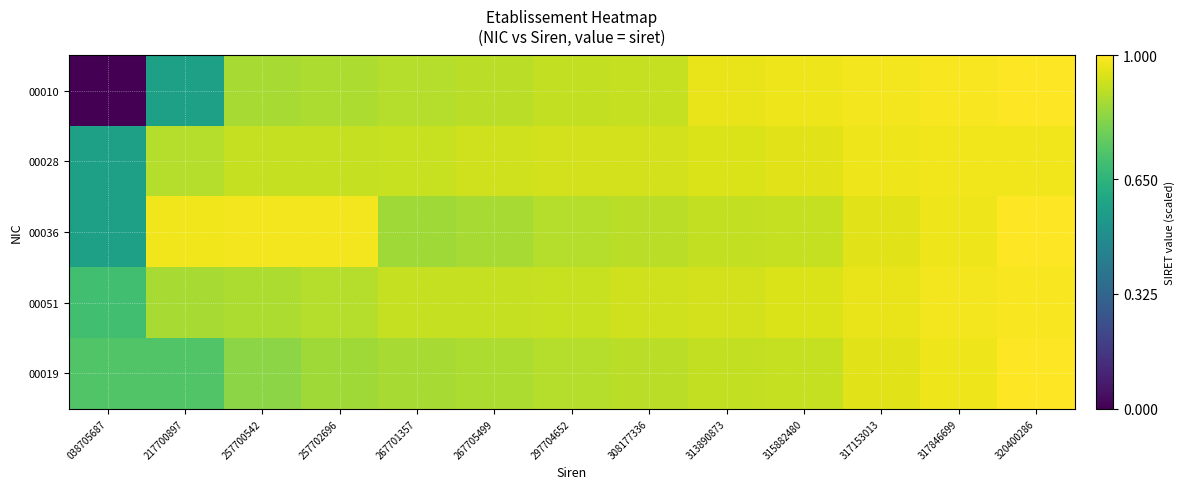

At how many categories does at least one series exceed 0?

13